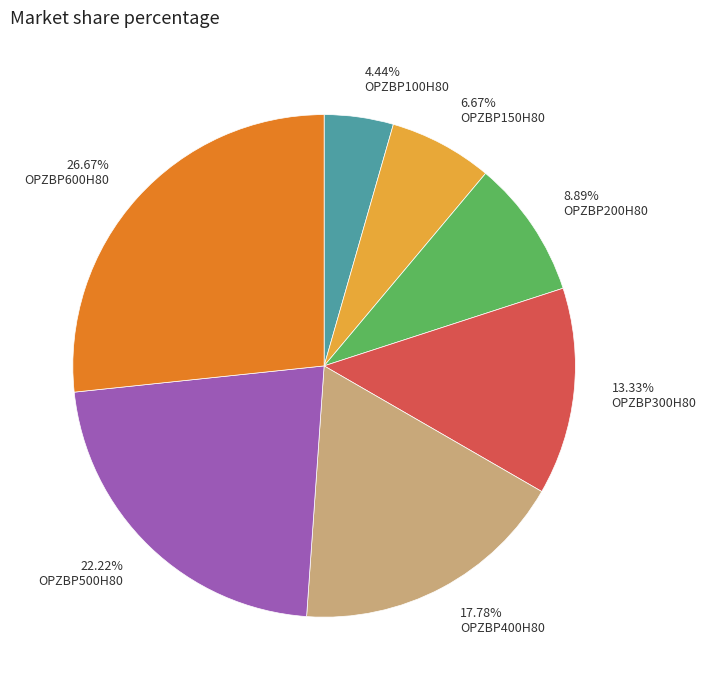

True or false: OPZBP200H80 accounts for 4% of the total.

False